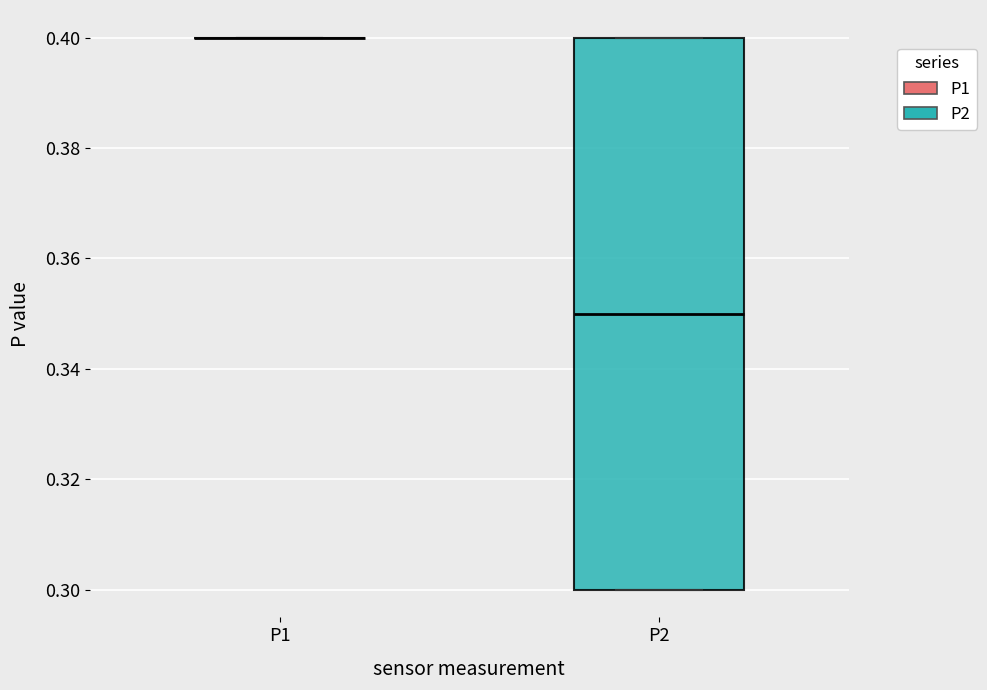

Reading left to right, transcribe this box plot: for each box, give where its median line is, the range the box spans, and where its two whiskers end, as read against the y-axis. The values are not printed on the chart, so give them approximately, as read against the axis.

P1: box collapsed to a line at 0.40, whiskers 0.40 to 0.40
P2: median 0.35, box 0.30 to 0.40, whiskers 0.30 to 0.40